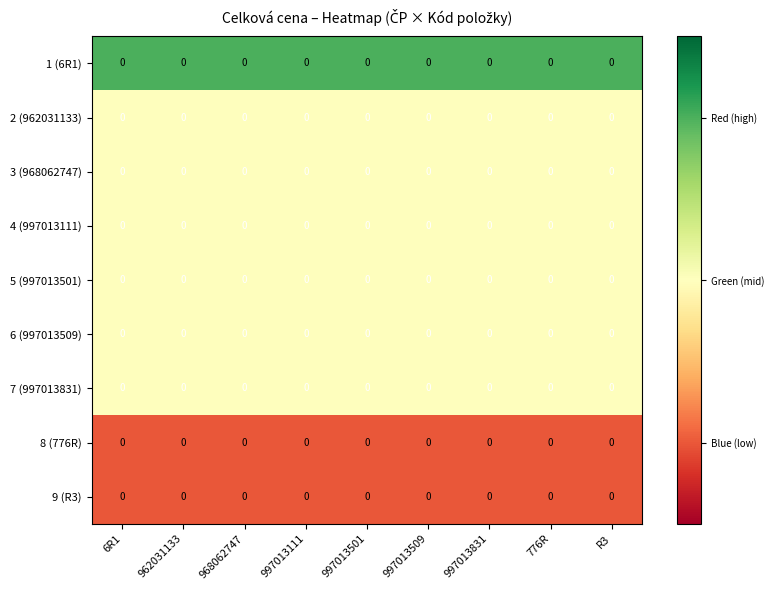

What is the maximum value for 6 (997013509)?

1